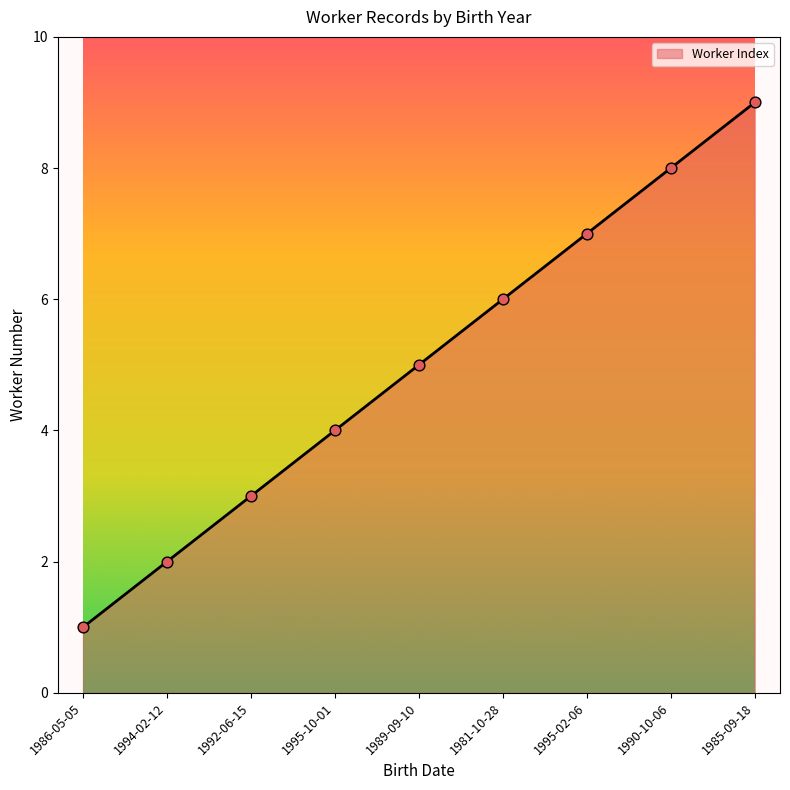

What is the ratio of the value at 1990-10-06 to the value at 1981-10-28?

1.3